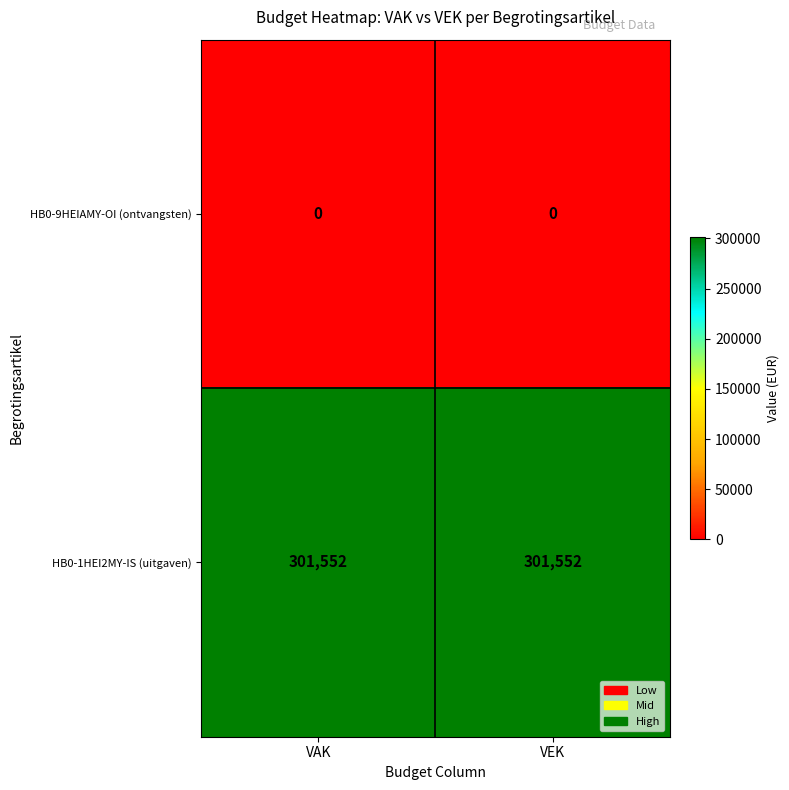

Reading left to right, what are all the values shown in this chart?

HB0-9HEIAMY-OI (ontvangsten): 0	0
HB0-1HEI2MY-IS (uitgaven): 301552	301552